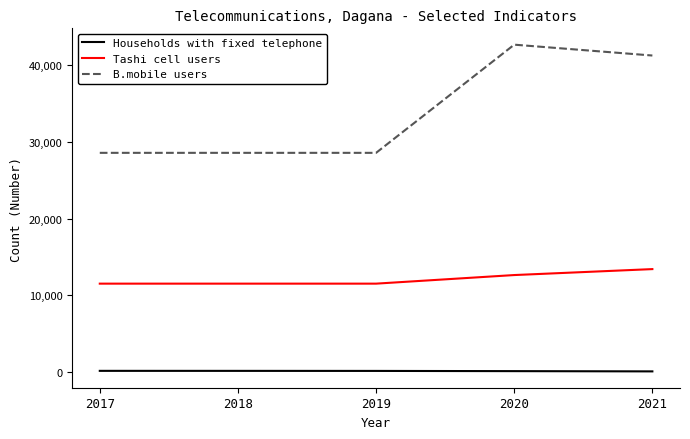

Is the value of Households with fixed telephone at 2017 greater than the value of Tashi cell users at 2019?

No